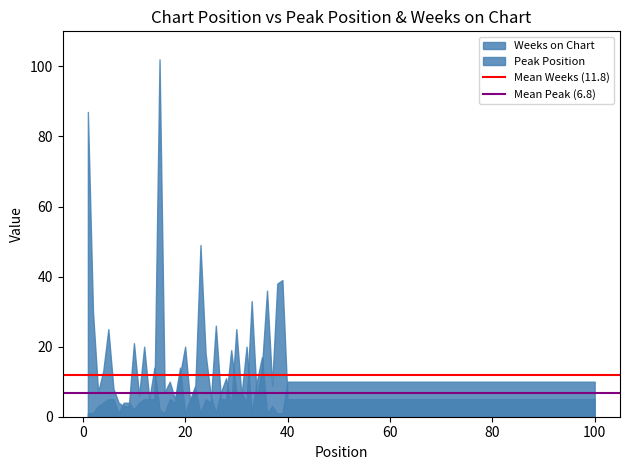

Rank the series by their maximum value, from highest to lowest.

Weeks on Chart, Peak Position